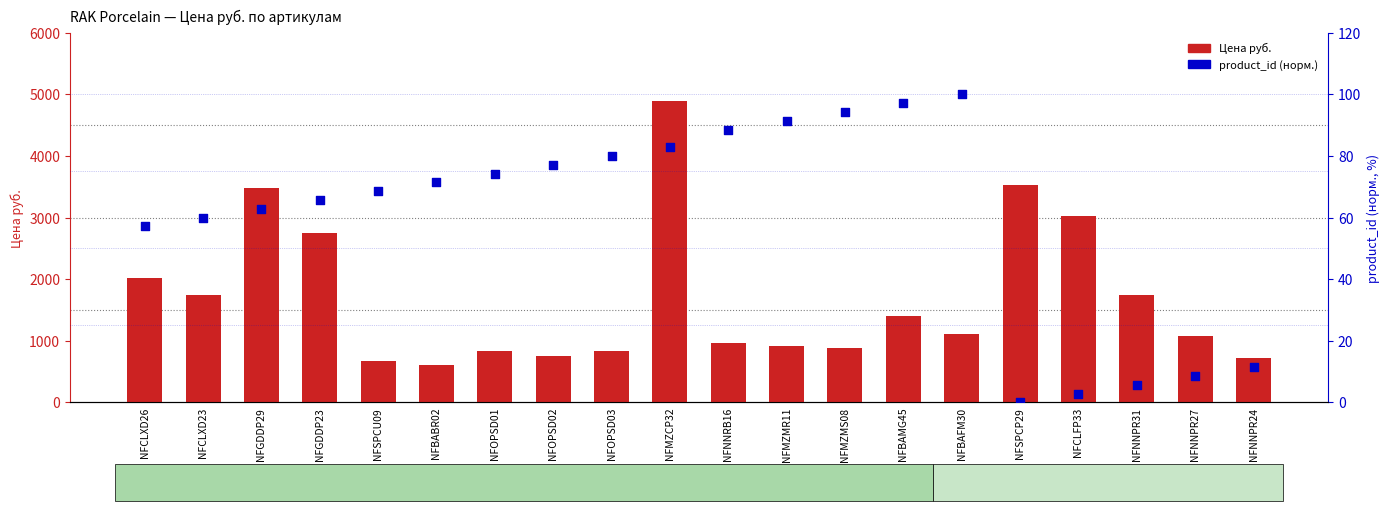

At which category is the sum across all series the highest?

NFMZCP32